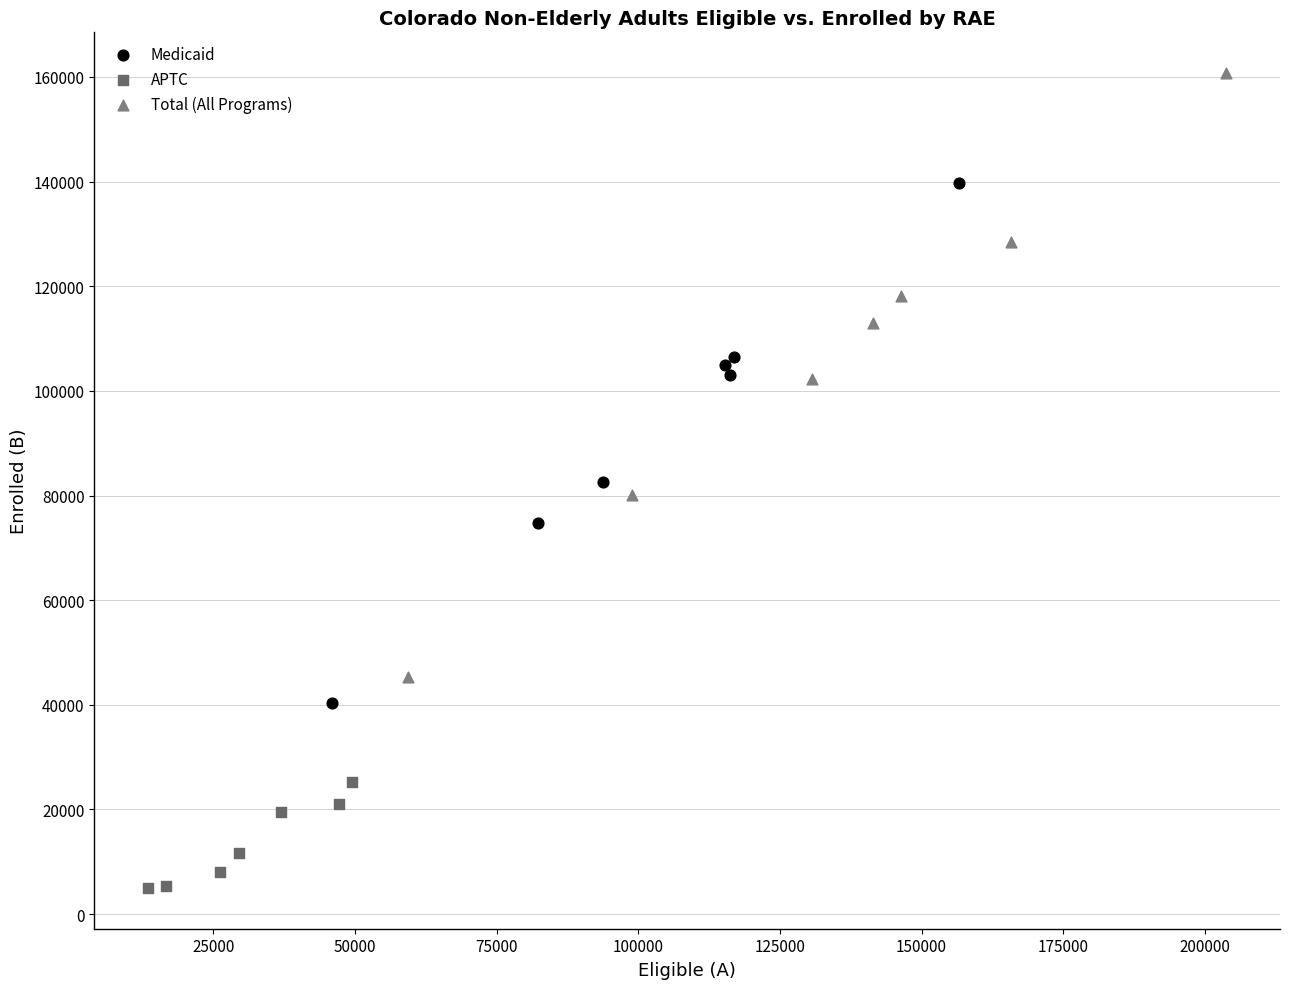

Which series has the widest spread of Y values?

Total (All Programs)